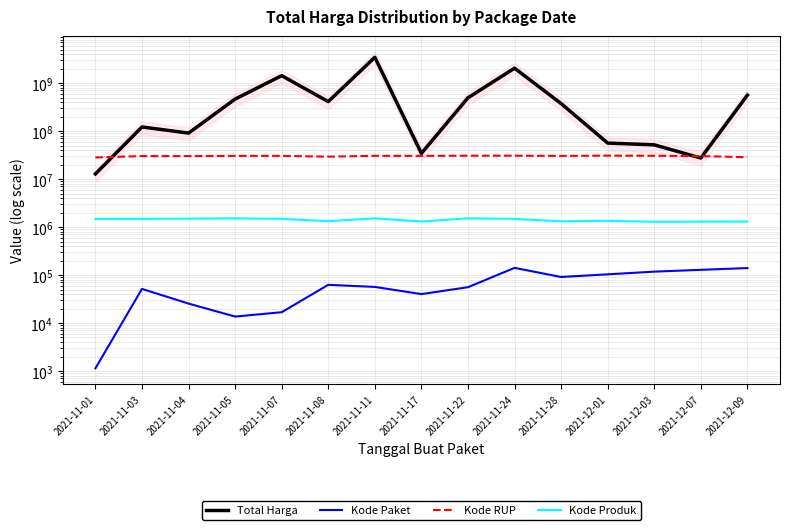

Is it true that Kode RUP equals 30372232 at 2021-11-05?

True